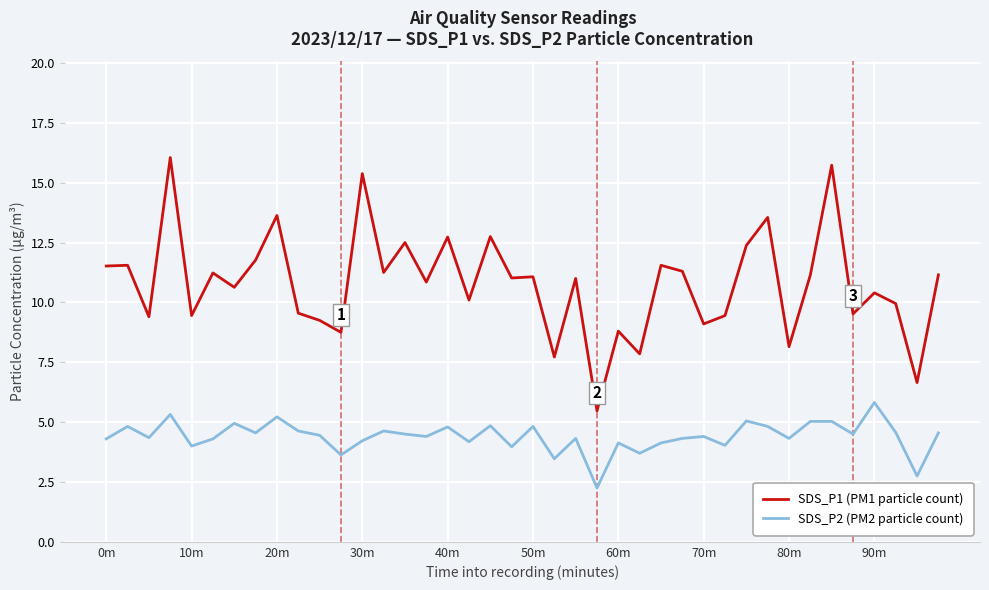

What is the maximum value for SDS_P1 (PM1 particle count)?

16.1